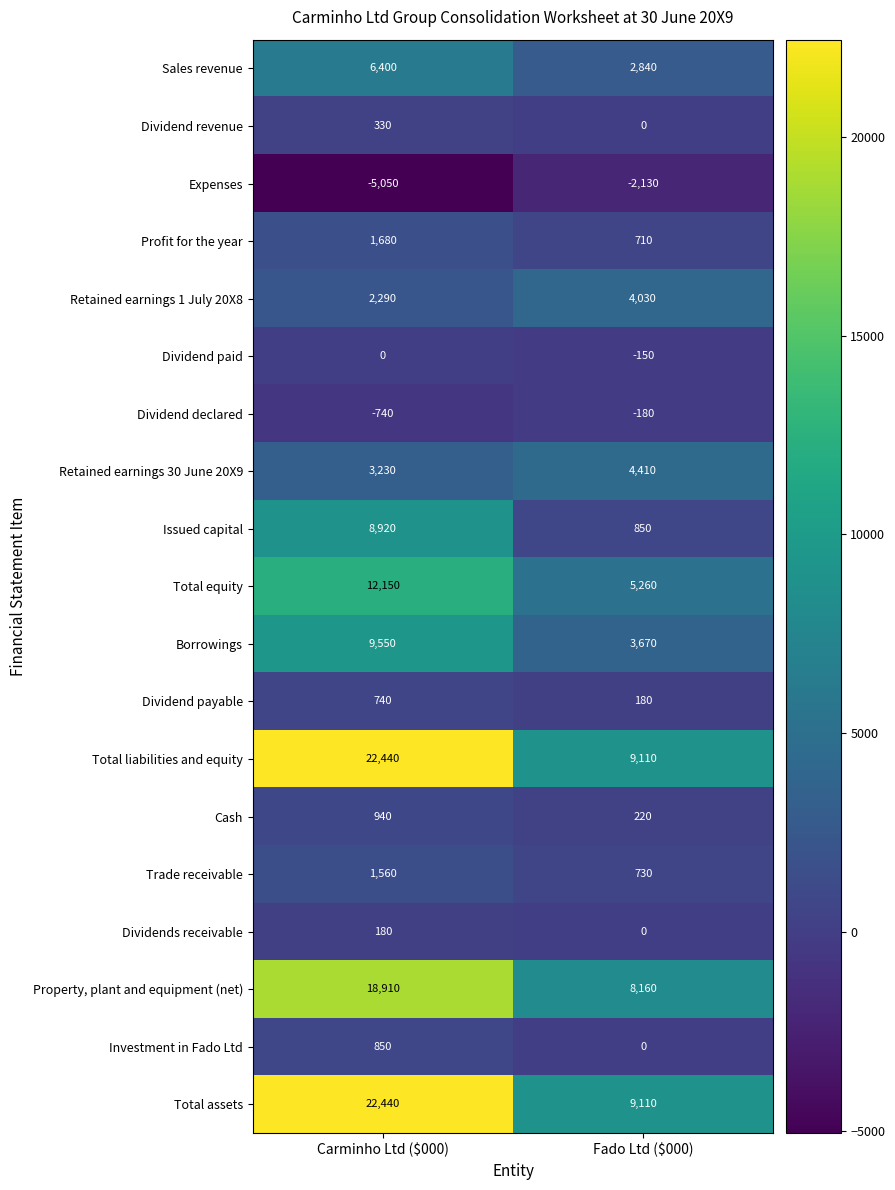

At which category is the sum across all series the highest?

Carminho Ltd ($000)